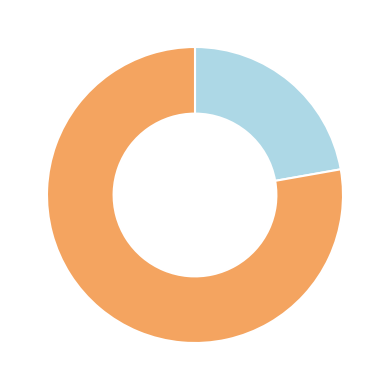

How many slices are in this pie chart?

2